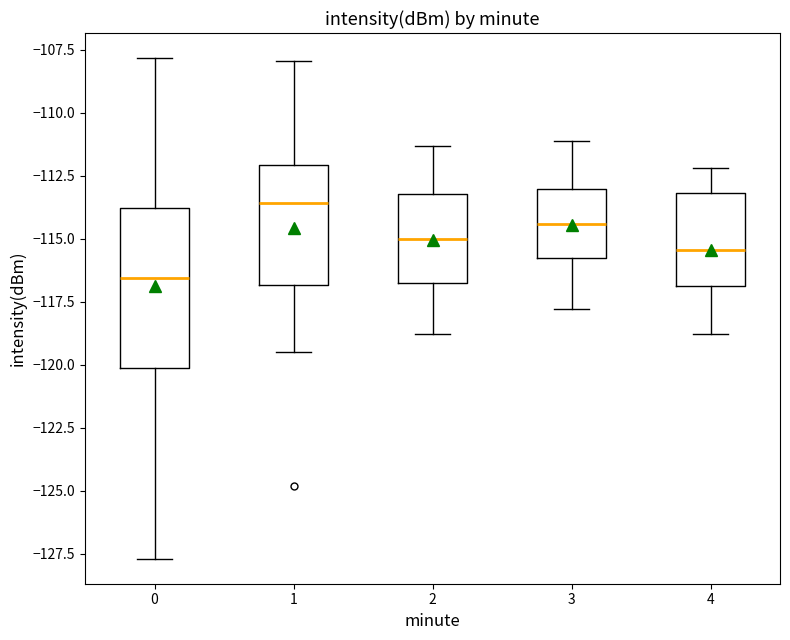

Comparing the boxes themselves (not the whiskers), which one is the tallest?

0